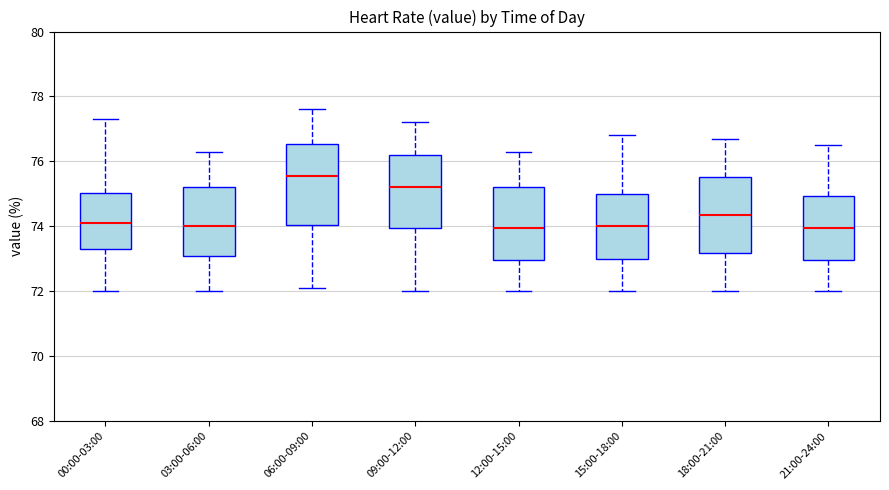

Reading left to right, transcribe this box plot: for each box, give where its median line is, the range the box spans, and where its two whiskers end, as read against the y-axis. The values are not printed on the chart, so give them approximately, as read against the axis.

00:00-03:00: median 74.2, box 73.4 to 75.0, whiskers 72.0 to 77.4
03:00-06:00: median 74.0, box 73.0 to 75.2, whiskers 72.0 to 76.4
06:00-09:00: median 75.6, box 74.0 to 76.6, whiskers 72.2 to 77.6
09:00-12:00: median 75.2, box 74.0 to 76.2, whiskers 72.0 to 77.2
12:00-15:00: median 74.0, box 73.0 to 75.2, whiskers 72.0 to 76.4
15:00-18:00: median 74.0, box 73.0 to 75.0, whiskers 72.0 to 76.8
18:00-21:00: median 74.4, box 73.2 to 75.6, whiskers 72.0 to 76.8
21:00-24:00: median 74.0, box 73.0 to 75.0, whiskers 72.0 to 76.6